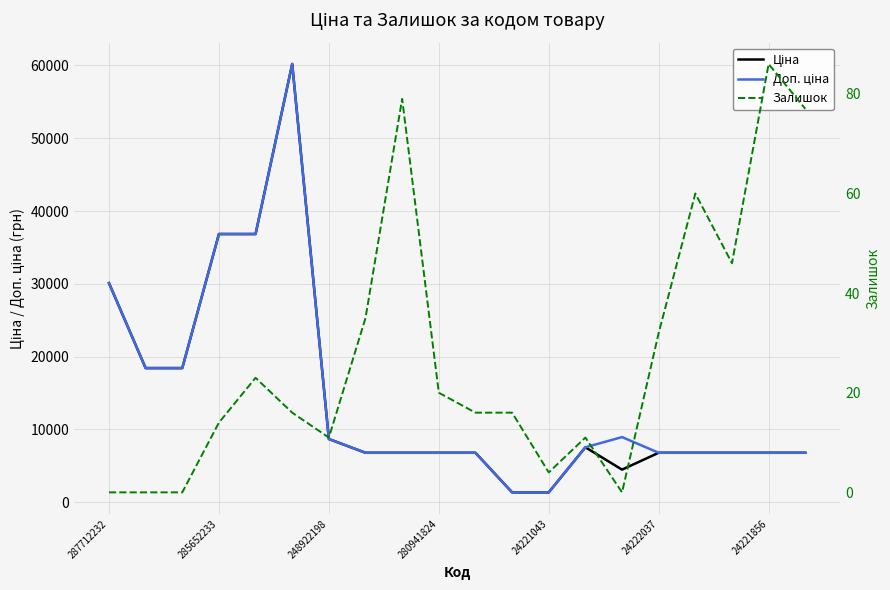

Is this an area chart (filled region under the line)?

No